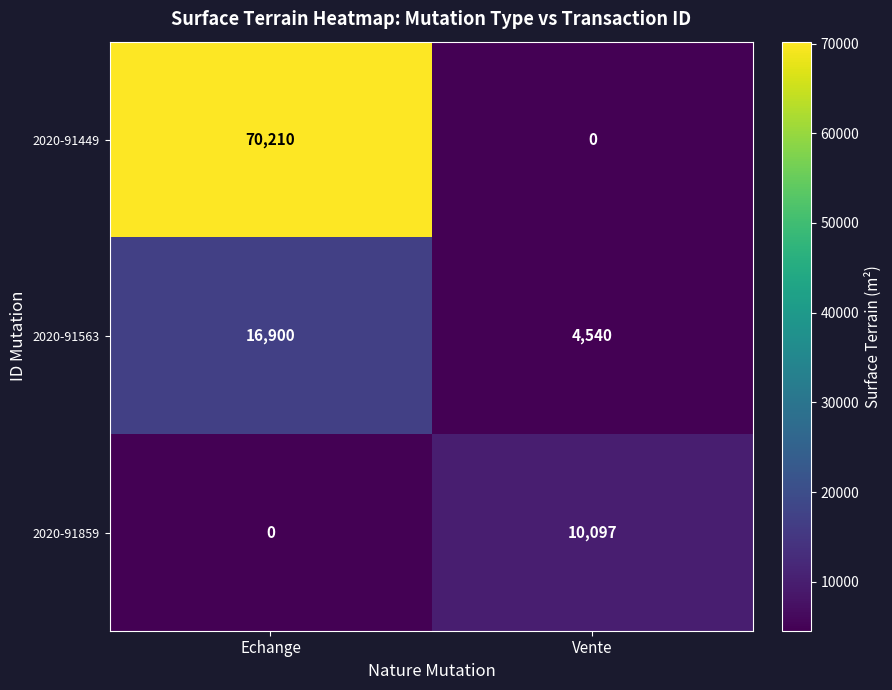

Reading left to right, transcribe all the data shown in this chart.

2020-91449: 70210	0
2020-91563: 16900	4540
2020-91859: 0	10097